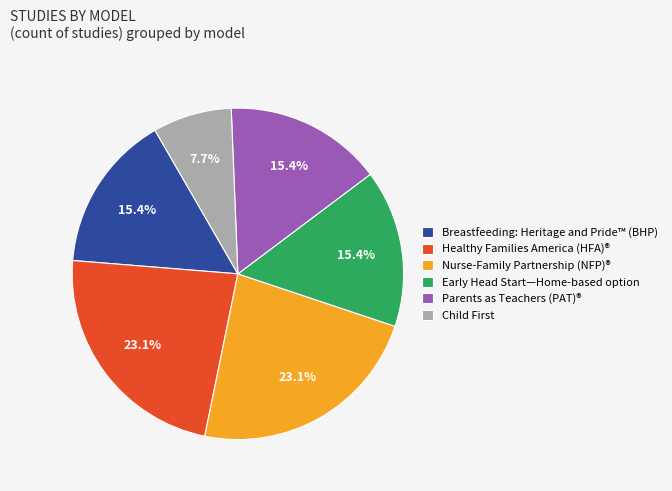

Which slice is the smallest?

Child First